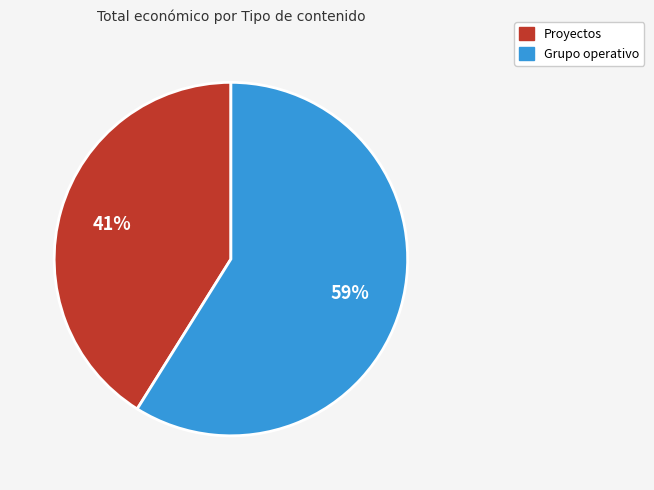

Between Proyectos and Grupo operativo, which is larger?

Grupo operativo